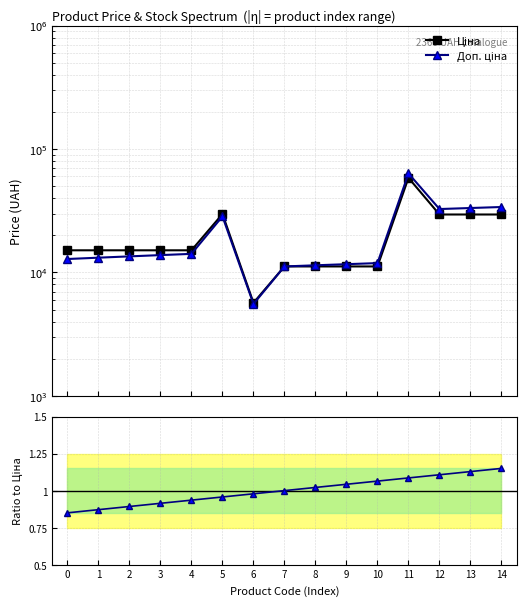

The value of Доп. ціна at 5 is 41162.2. True or false?

False